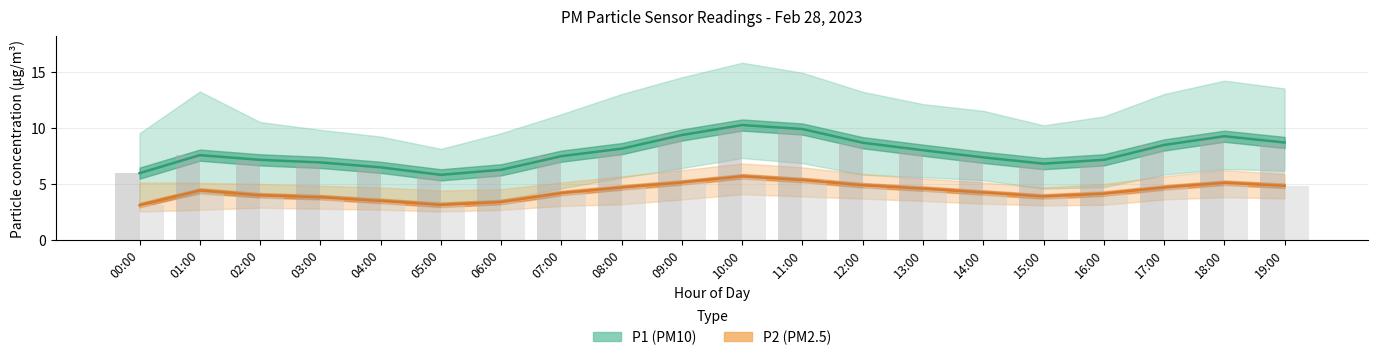

What position from the left is 16:00?

17